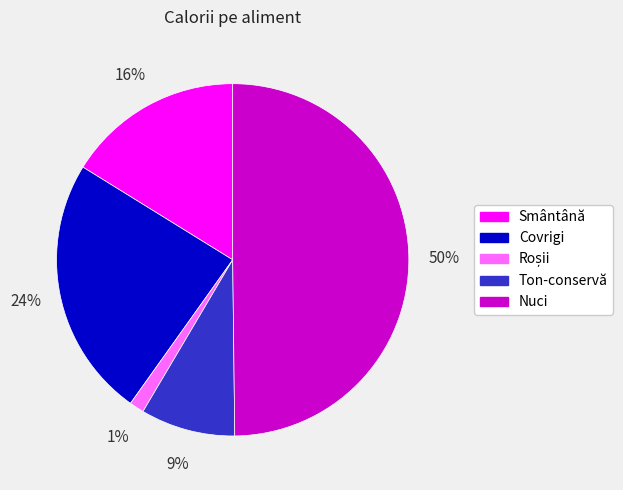

Does Covrigi represent more than half of the total?

No